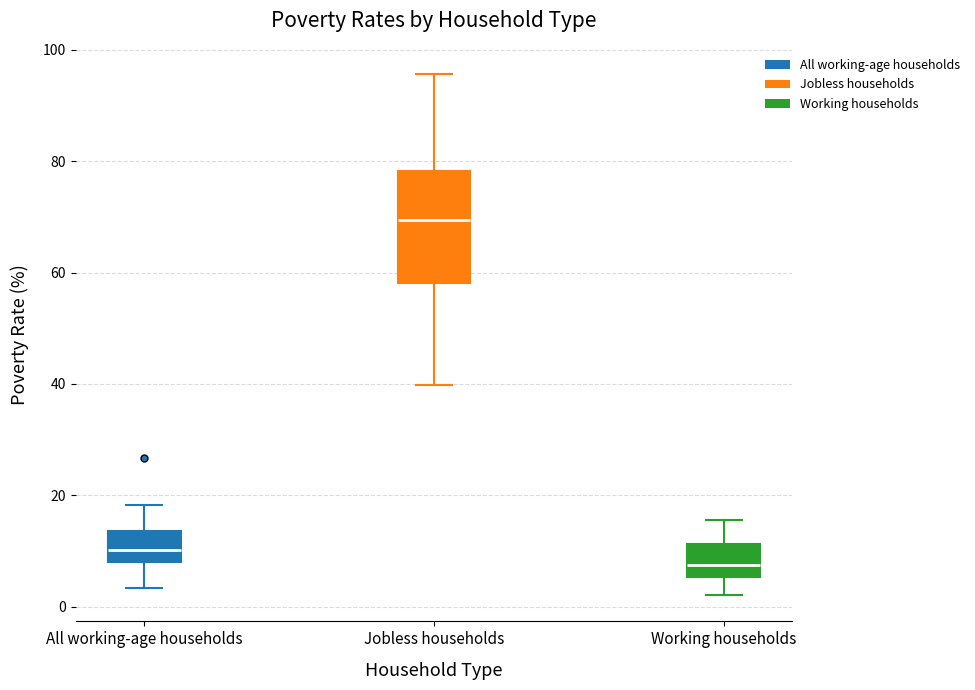

Reading left to right, transcribe this box plot: for each box, give where its median line is, the range the box spans, and where its two whiskers end, as read against the y-axis. The values are not printed on the chart, so give them approximately, as read against the axis.

All working-age households: median 10, box 8 to 14, whiskers 4 to 18
Jobless households: median 70, box 58 to 78, whiskers 40 to 96
Working households: median 8, box 6 to 12, whiskers 2 to 16